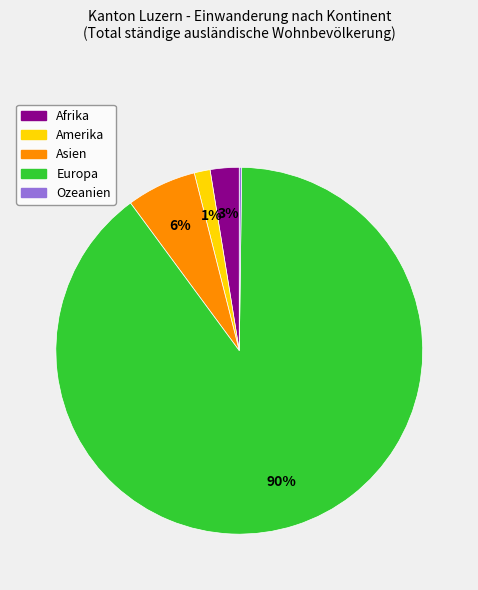

True or false: Afrika accounts for 3% of the total.

True